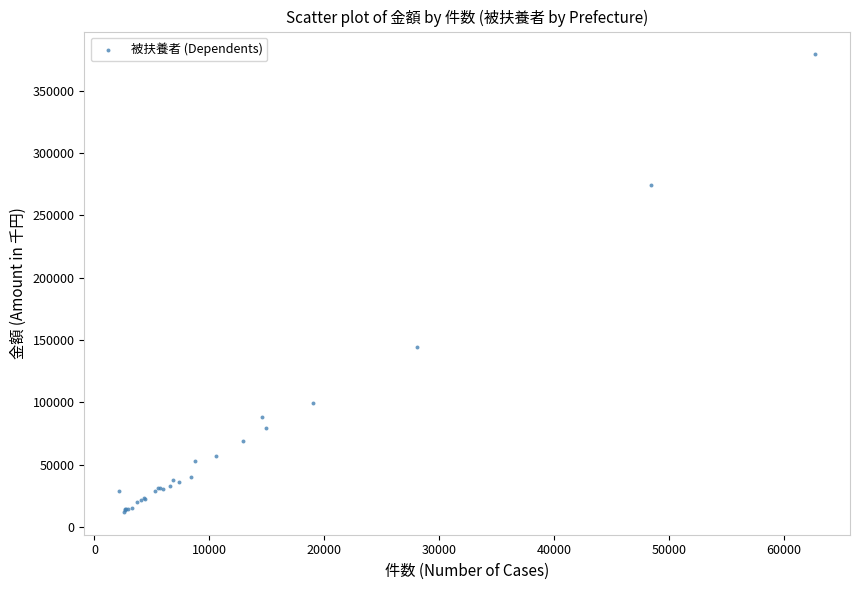

What Y value in the scatter plot is closest to 195634?

144381.8